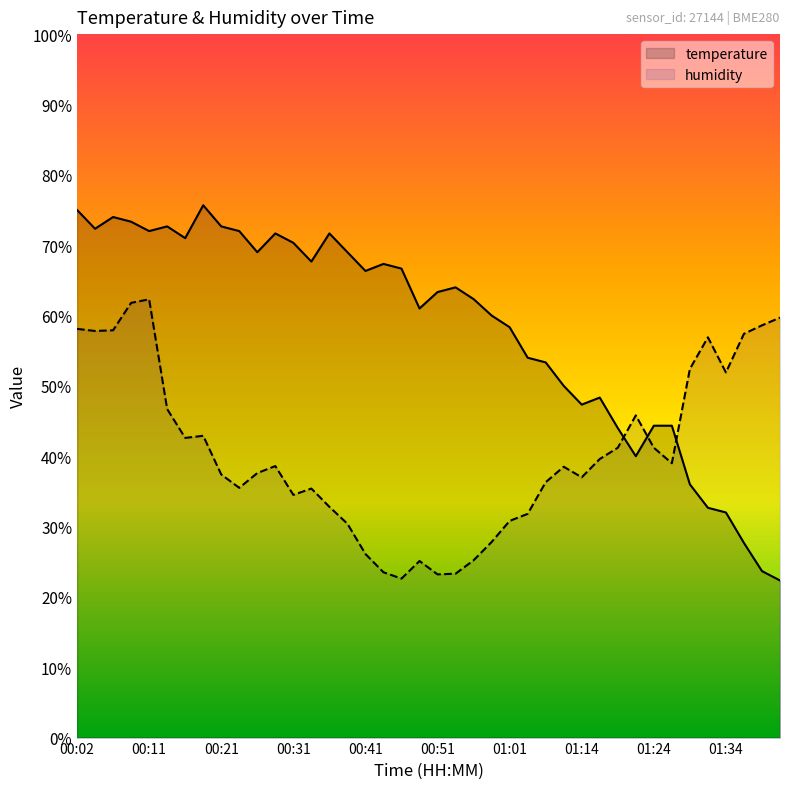

How many intersections are there between temperature and humidity?

3